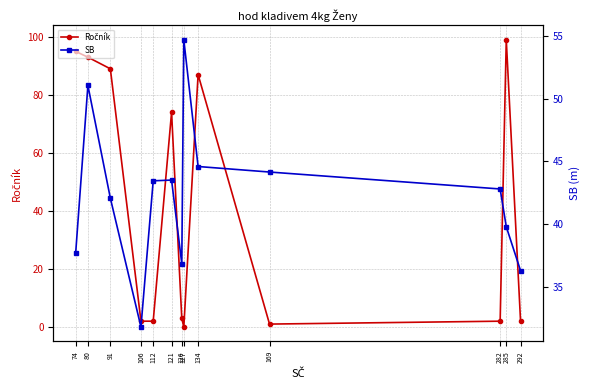

What is the approximate value of Ročník at 74?

95.0